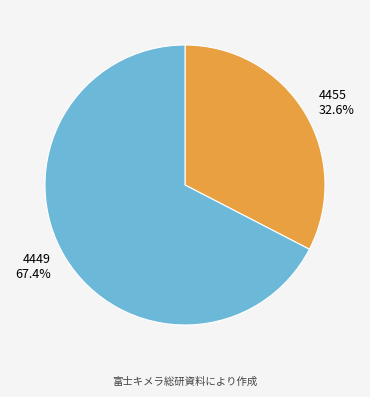

Which slice is the largest?

4449